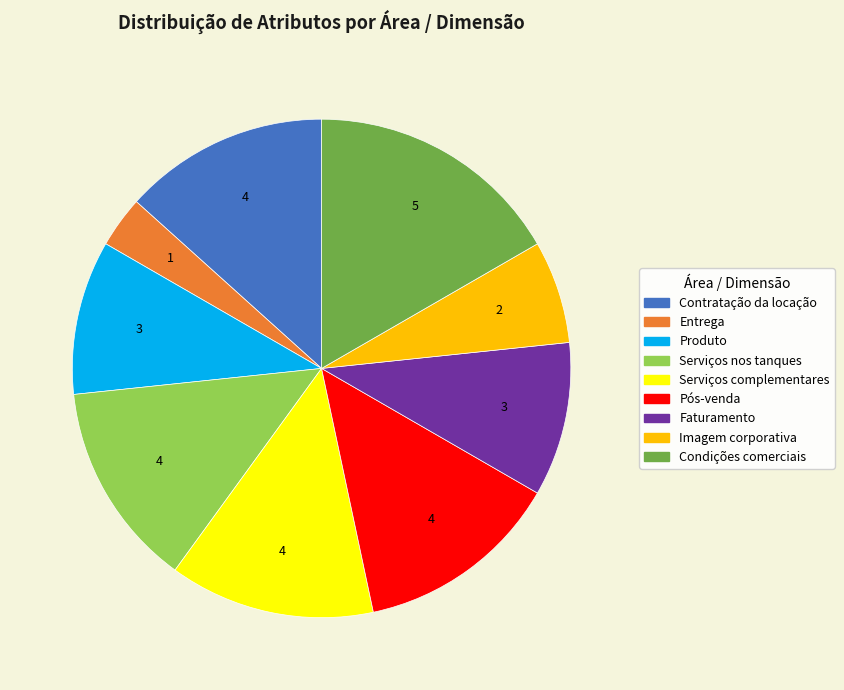

True or false: Condições comerciais accounts for 17% of the total.

True